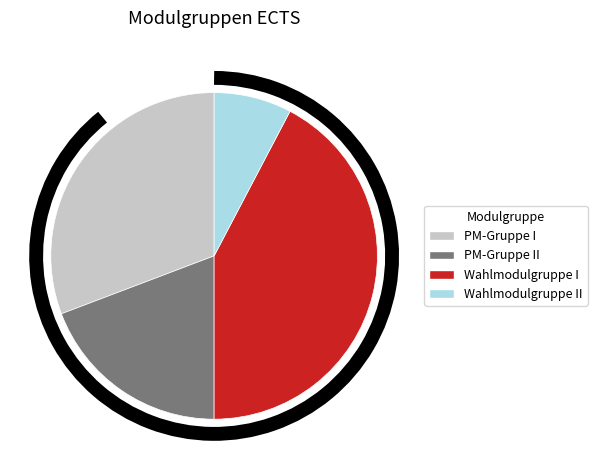

Is it true that Wahlmodulgruppe I is 52% of the pie?

False